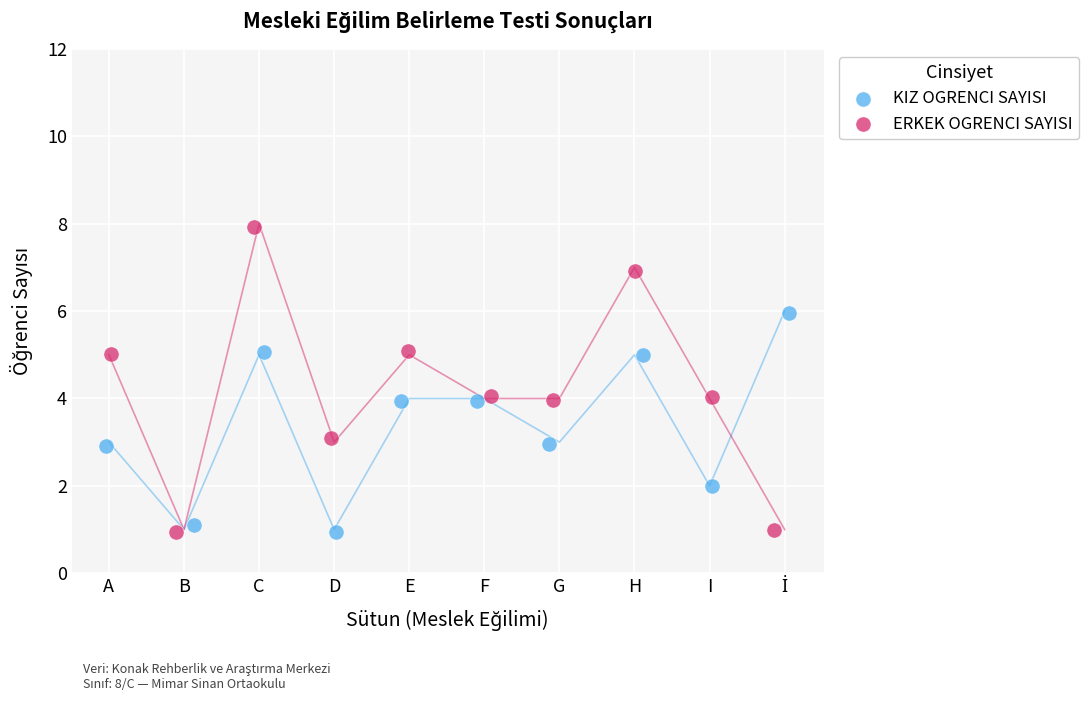

Which series has the largest Y range (max minus min)?

ERKEK OGRENCI SAYISI